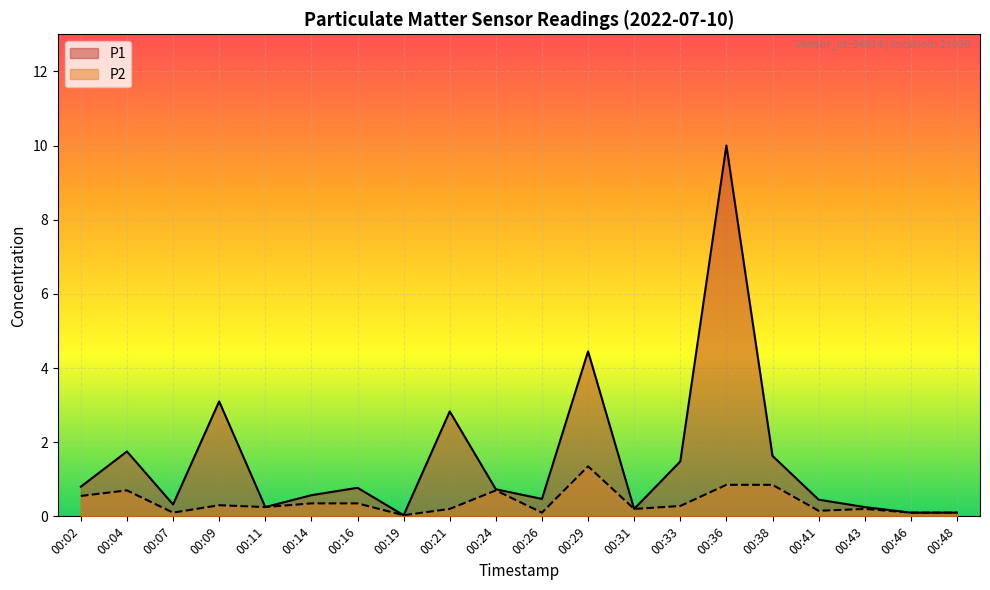

True or false: P1 and P2 cross at least once.

False